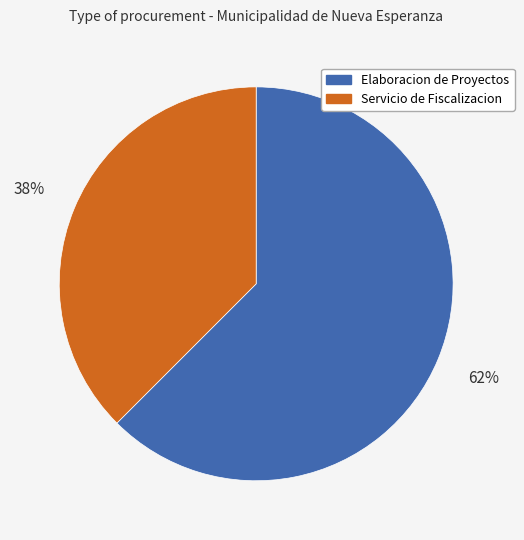

Is there any slice that represents more than half of the pie?

Yes